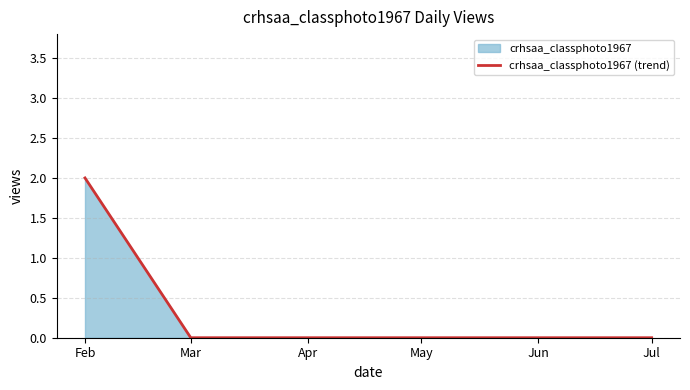

Is it true that the value at Mar is 0?

True